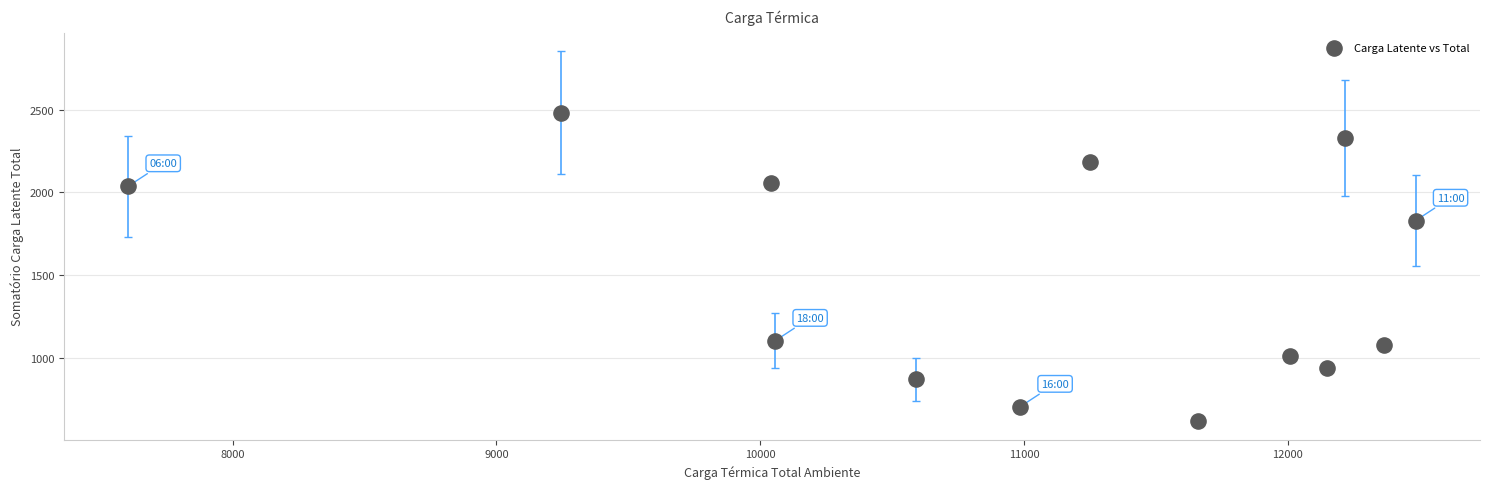

What Y value in the scatter plot is closest to 1548?

1828.5